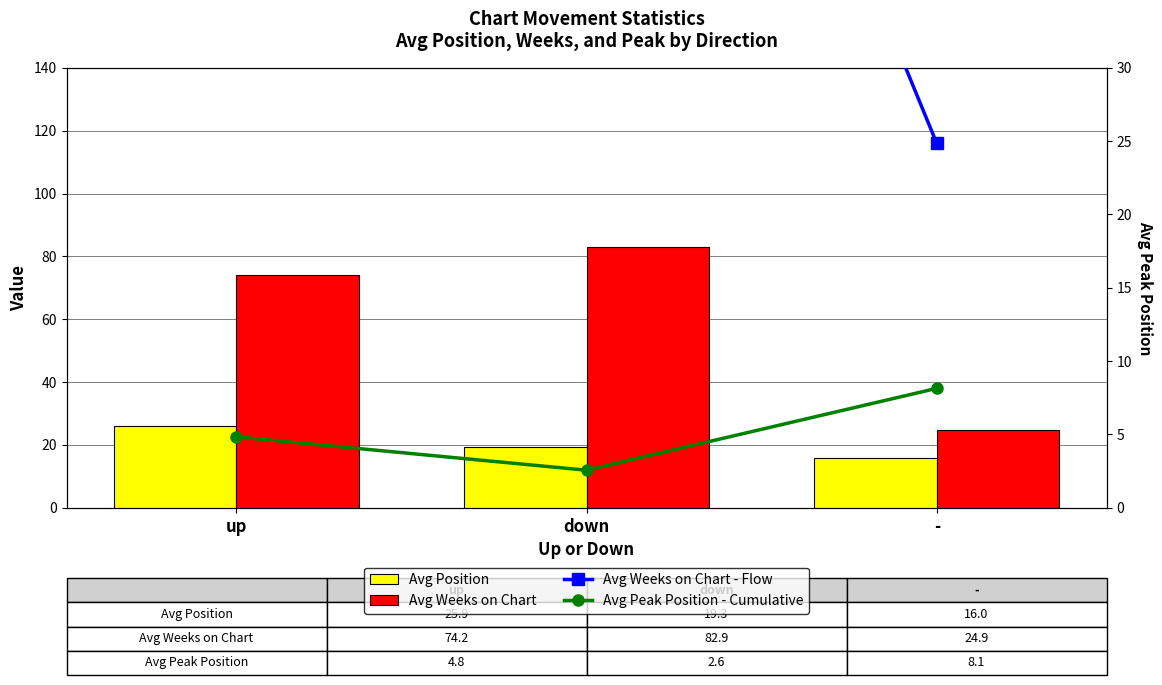

At which label does Avg Weeks on Chart - Flow first exceed 74?

up